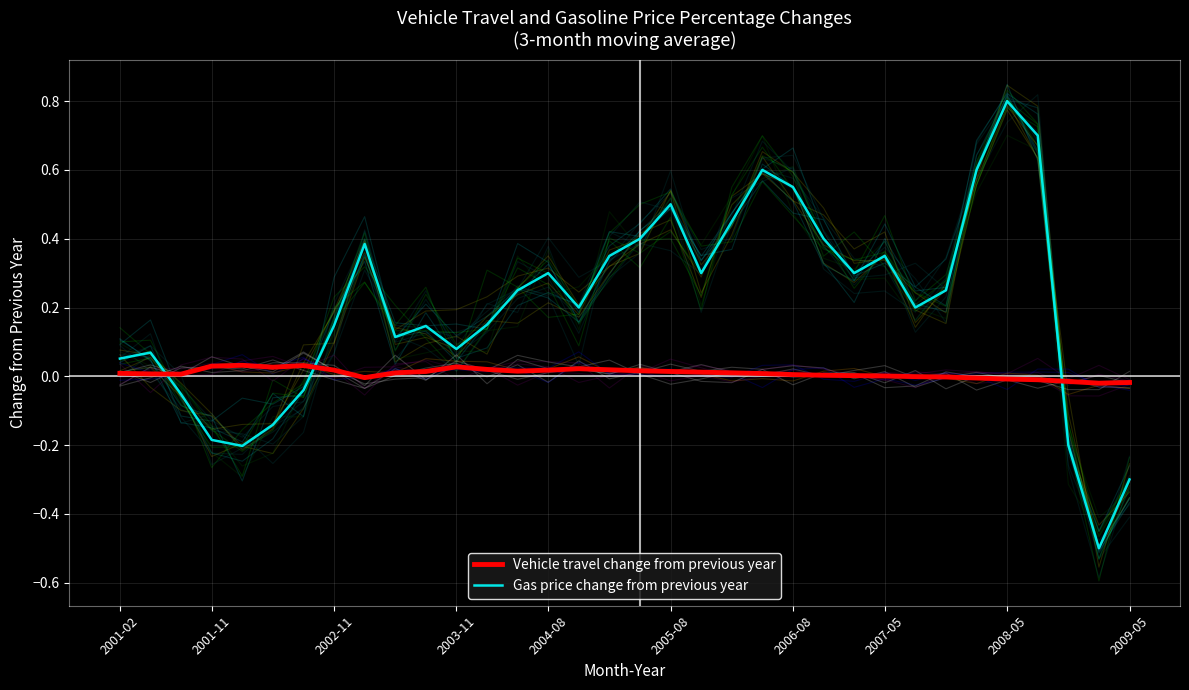

Rank the series by their maximum value, from highest to lowest.

Gas price change from previous year, Vehicle travel change from previous year